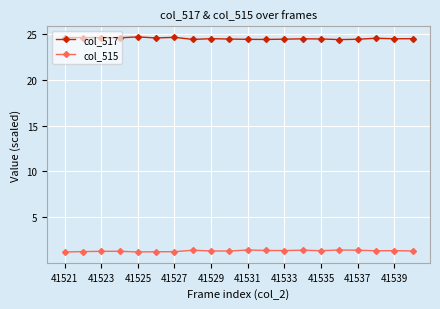

List the series in order of their overall mean, highest first.

col_517, col_515